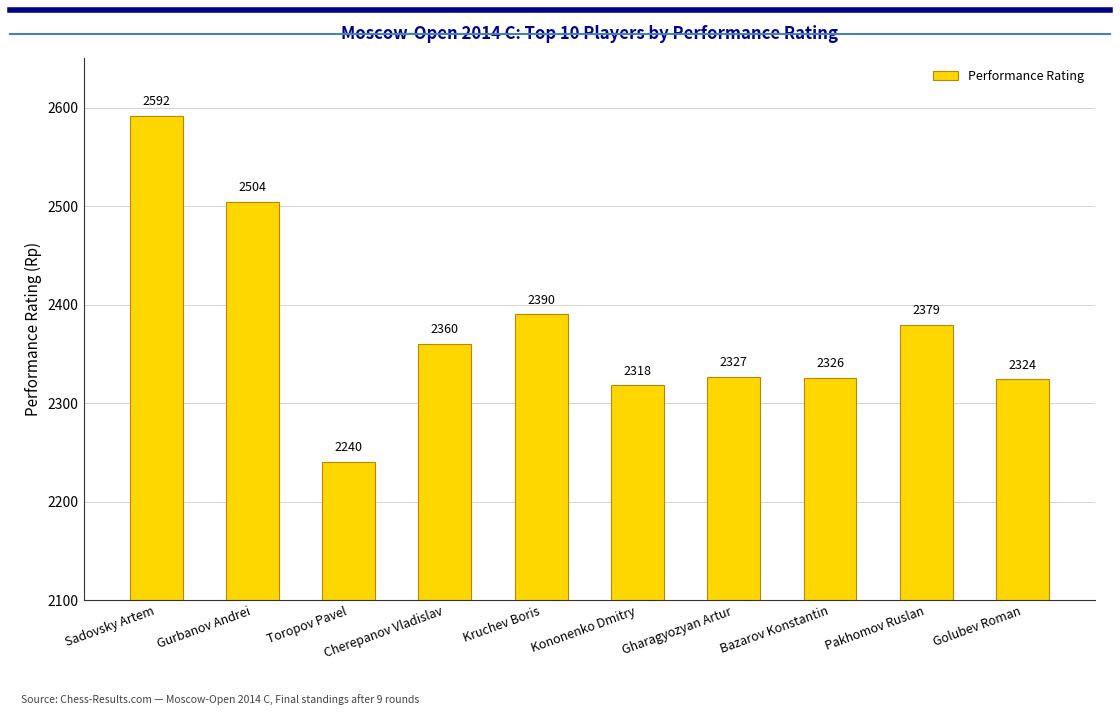

What is the value of the 10th bar from the left?

2324